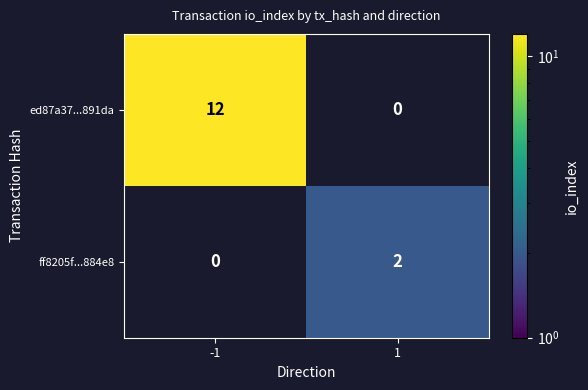

How many series are shown in this chart?

2